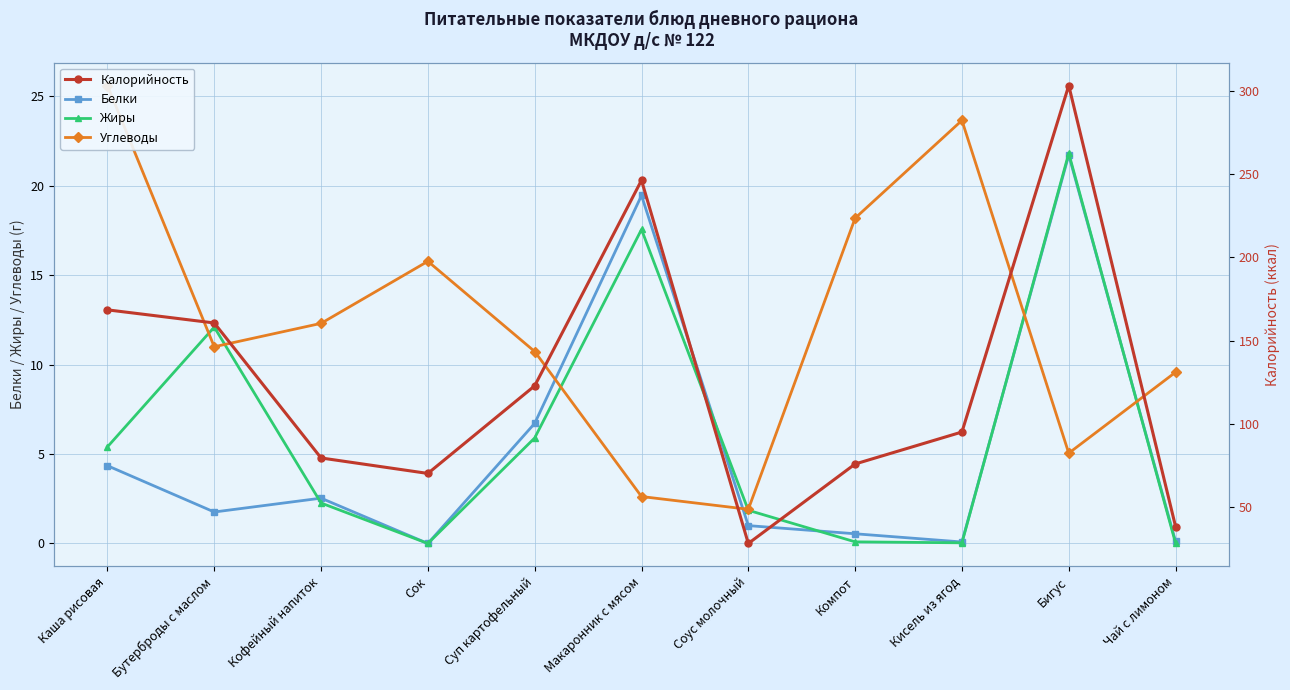

How many data points in Жиры are less than 2?

5